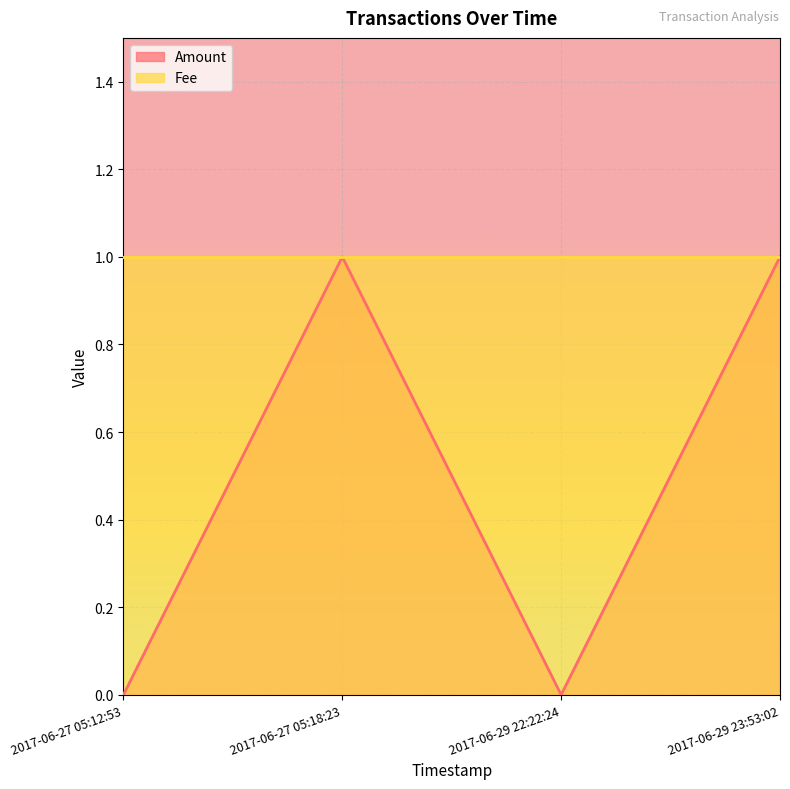

Where is the first local maximum?

2017-06-27 05:18:23